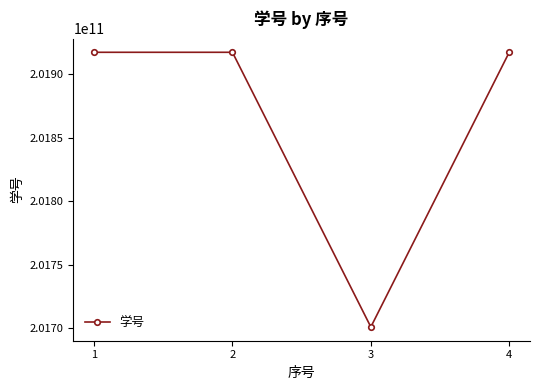

True or false: the data has more than 2 interior local peaks.

False